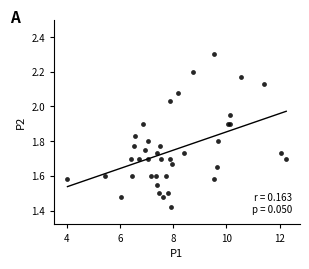

What is the range of X values (max minus min)?

8.2